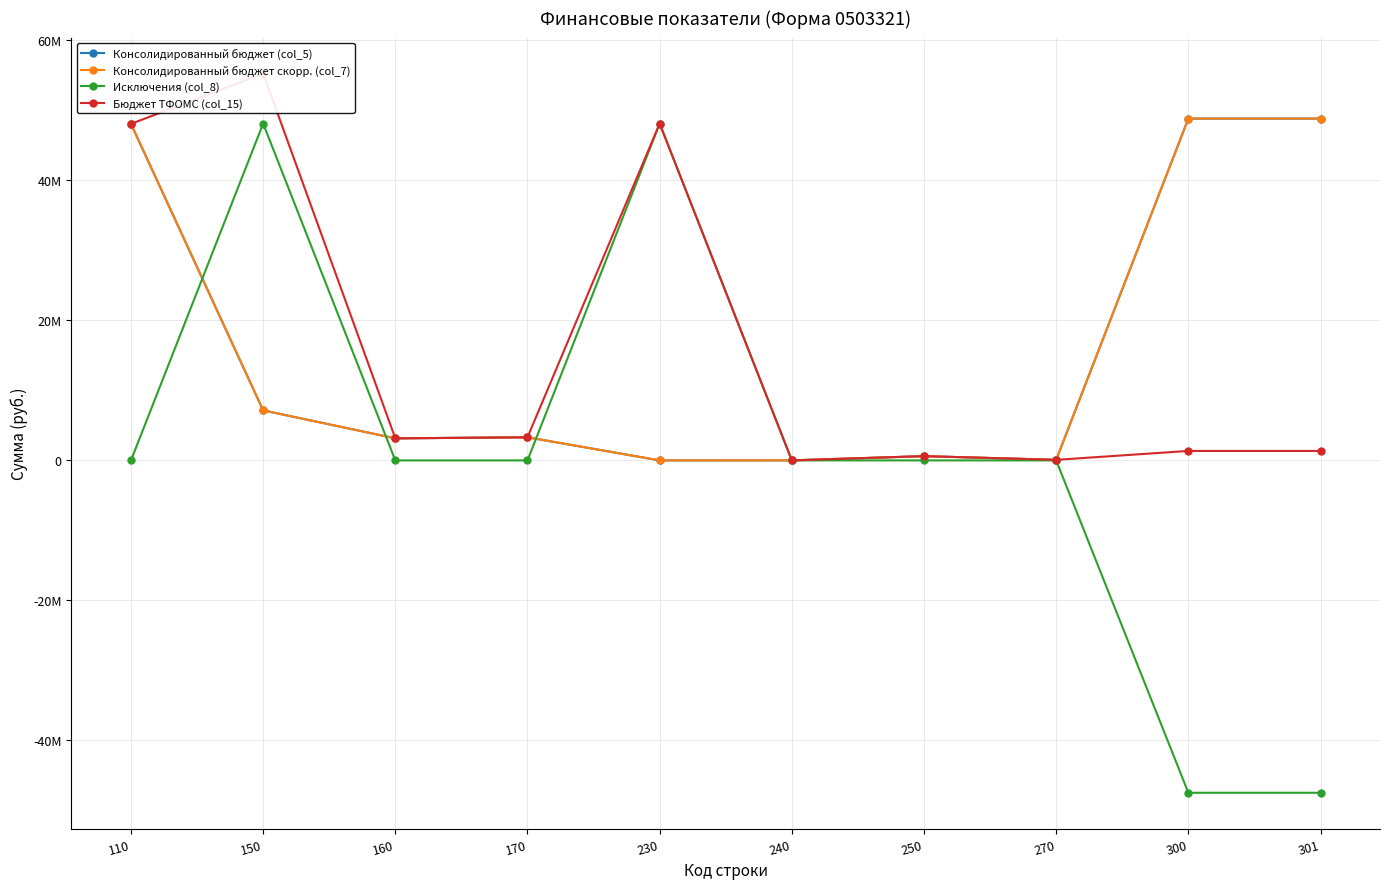

The Исключения (col_8) series shows 46517065.7 at 160. True or false?

False